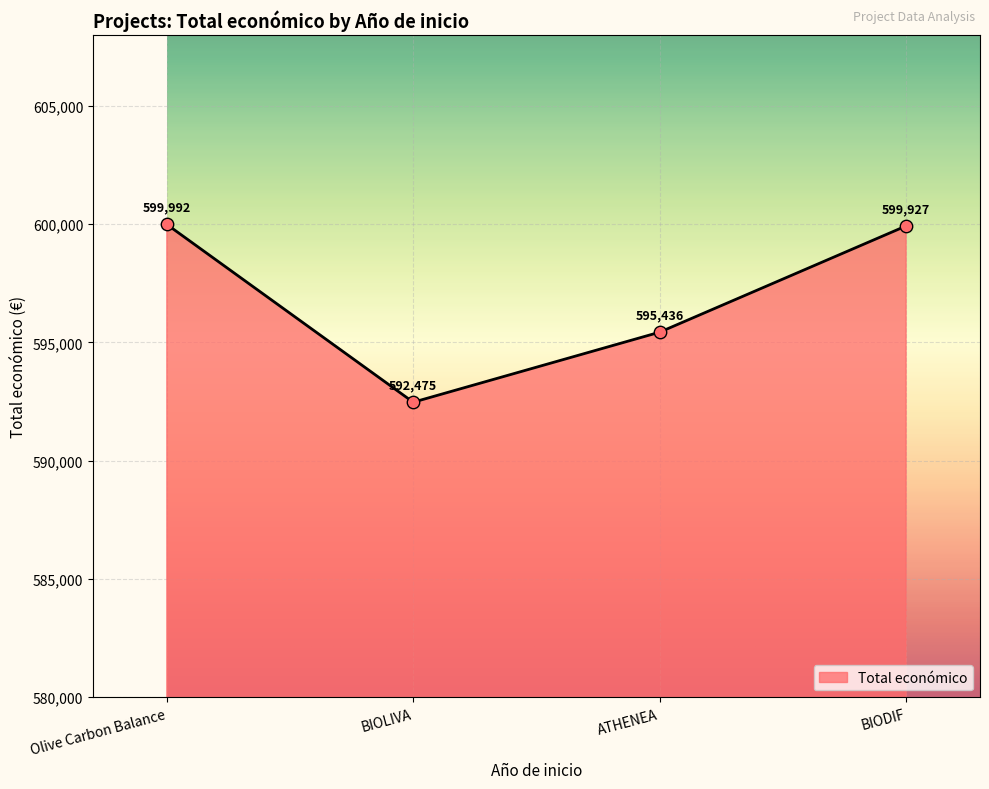

What is the change in value from ATHENEA to BIODIF?

+4491